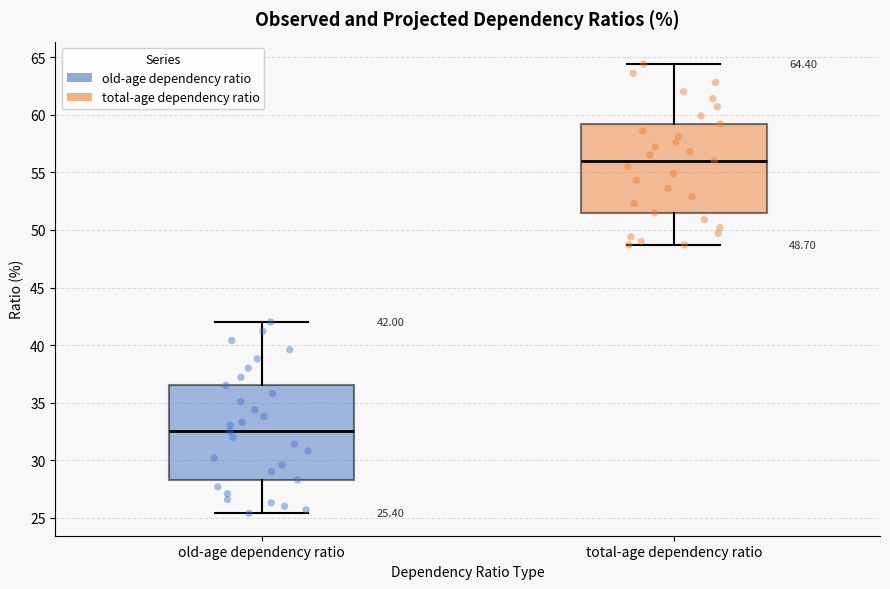

Which box has the lowest median line?

old-age dependency ratio